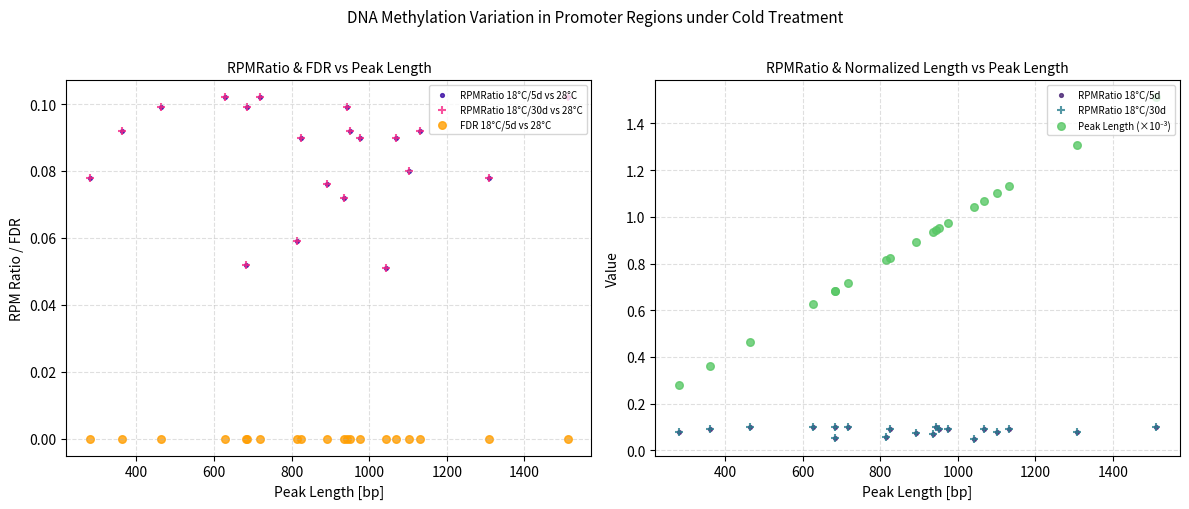

What are all the series names shown in the legend?

RPMRatio 18°C/5d vs 28°C, RPMRatio 18°C/30d vs 28°C, FDR 18°C/5d vs 28°C, RPMRatio 18°C/5d, RPMRatio 18°C/30d, Peak Length (×10⁻³)